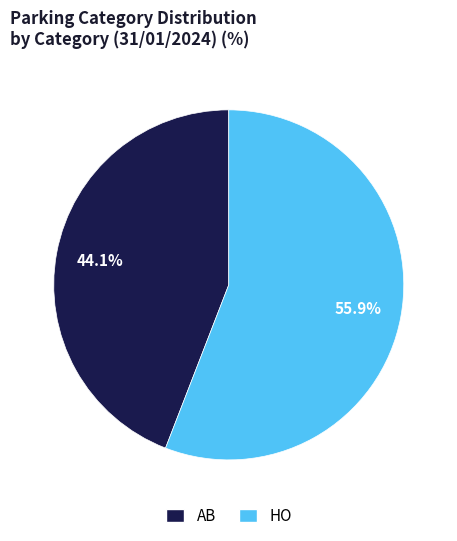

To the nearest percent, what is the average slice percentage?

50%